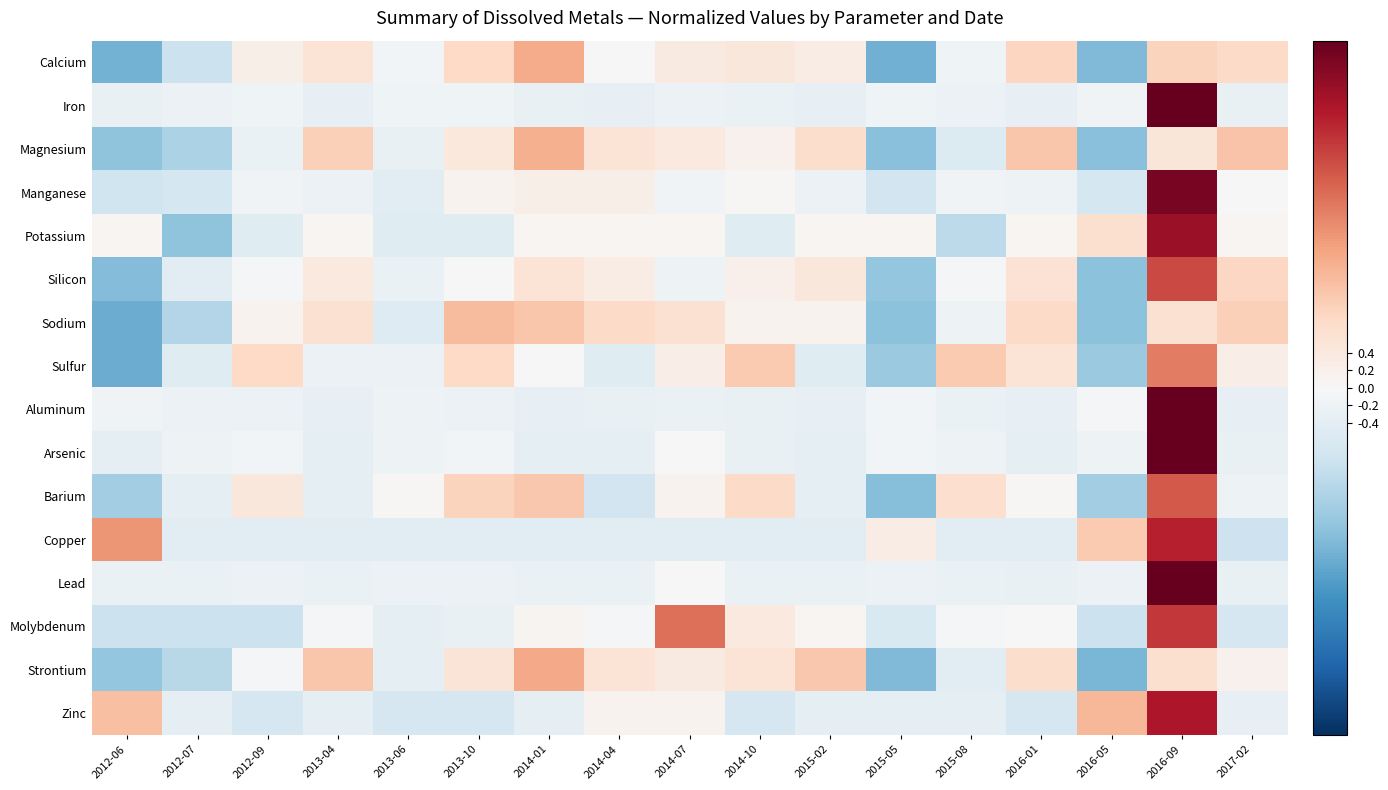

What is the spread (max minus min) of values at 2013-04?

1.6